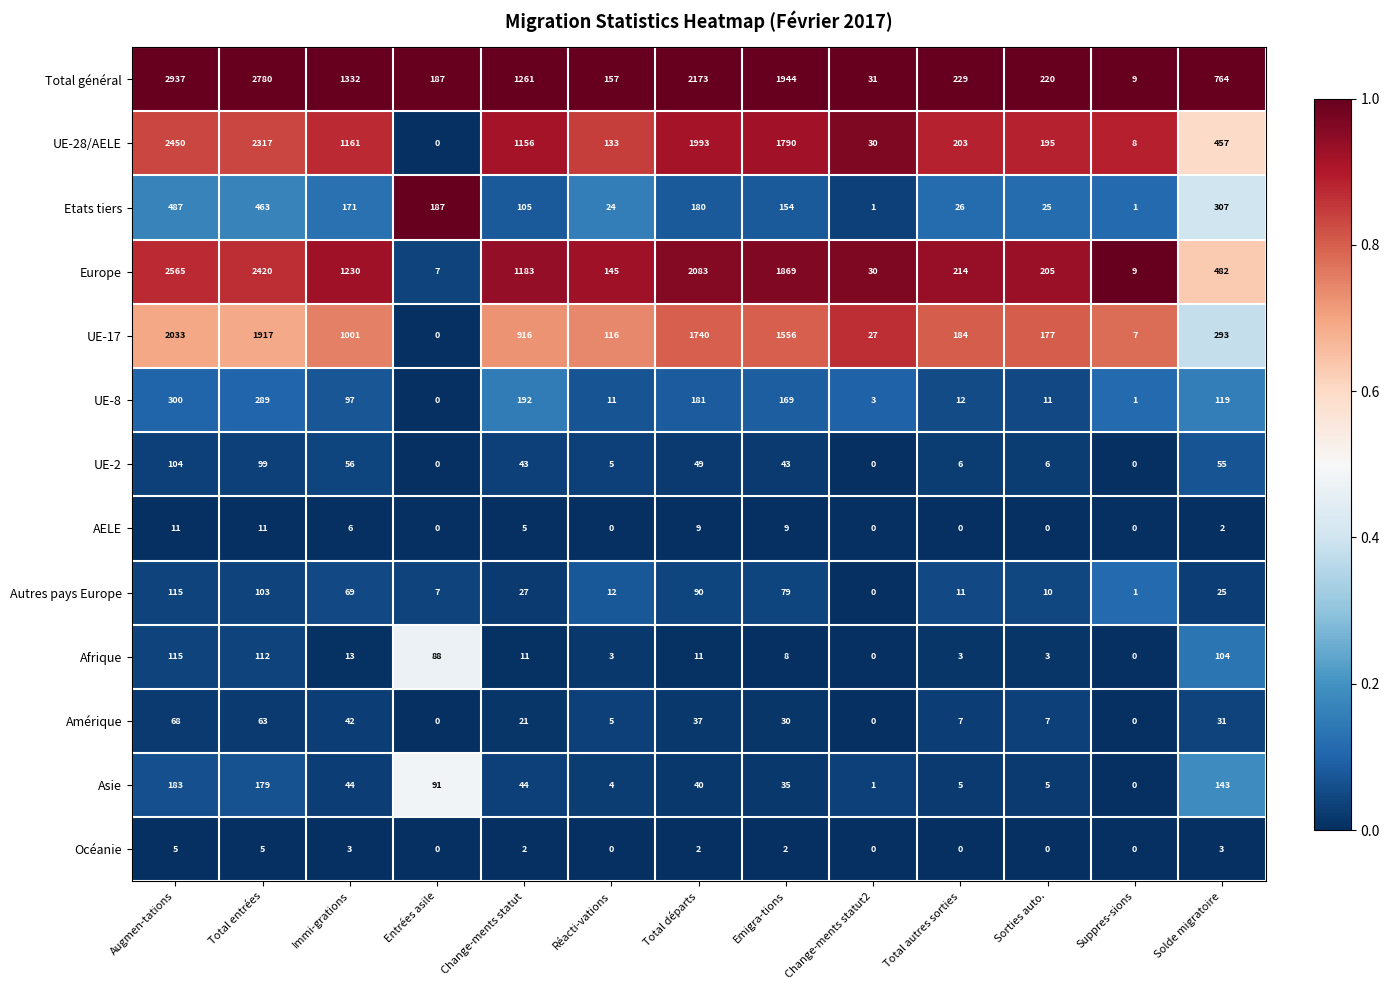

What is the sum of the UE-2 values at Réacti-vations and Change-ments statut?

48